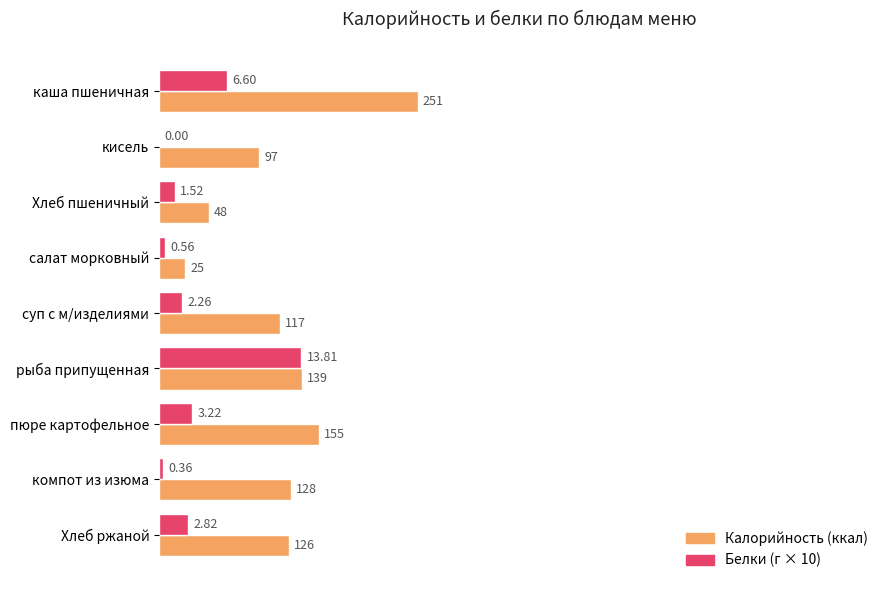

At which category is the sum across all series the highest?

каша пшеничная